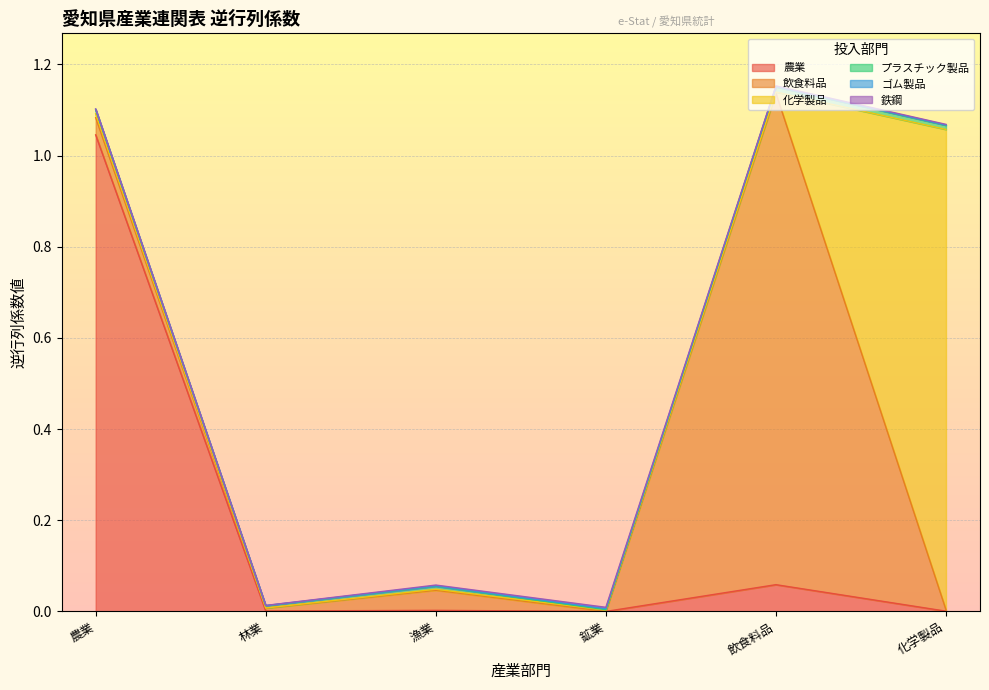

After their last crossing, which series has the higher values: 飲食料品 or プラスチック製品?

プラスチック製品